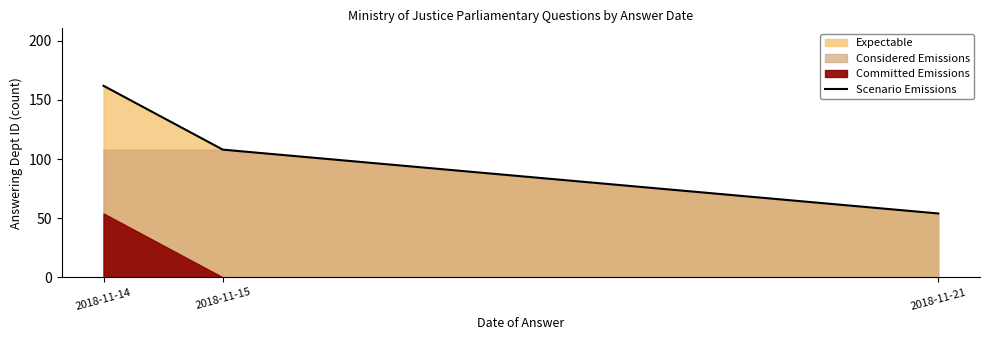

What is the highest value of the Scenario Emissions series?

162